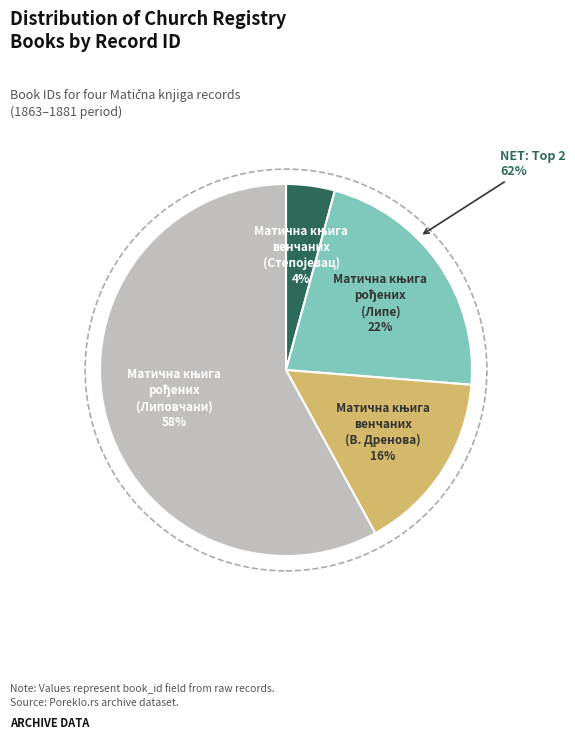

Is Матична књига рођених
(Липовчани) the majority of the pie?

Yes